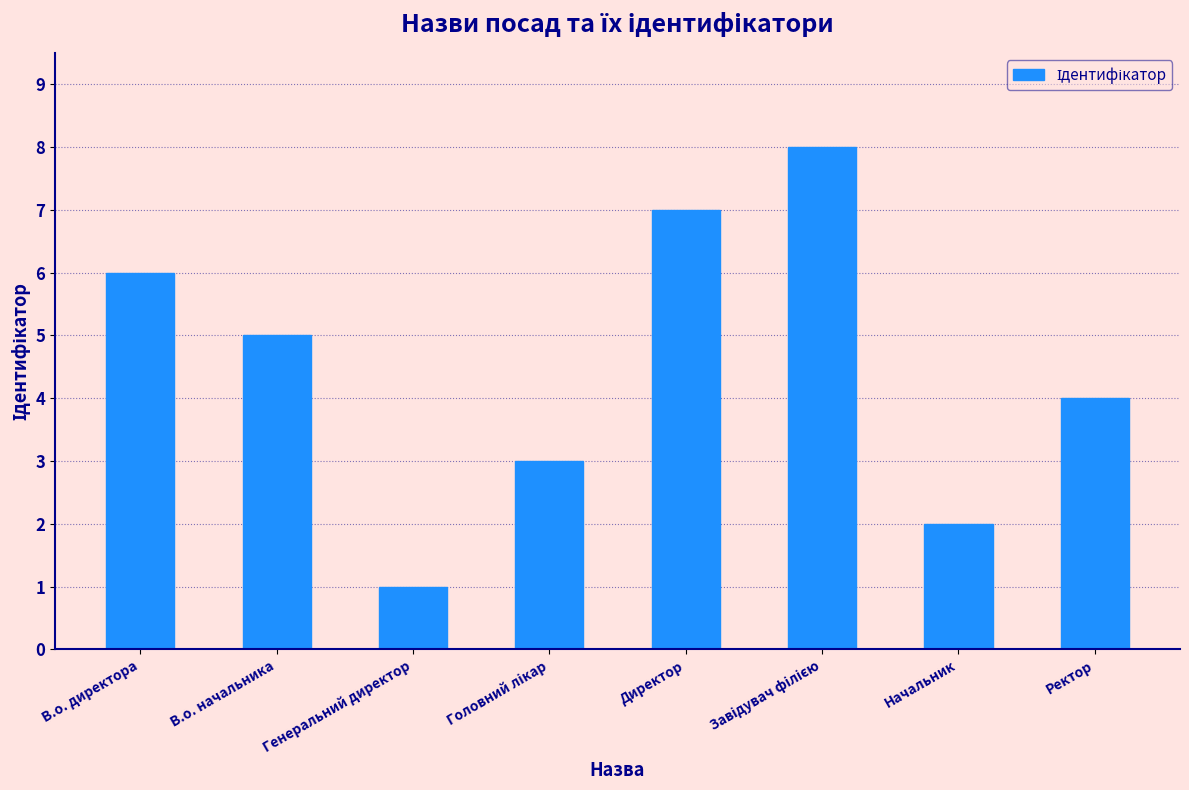

Reading left to right, list all the values displayed in this chart.

6	5	1	3	7	8	2	4